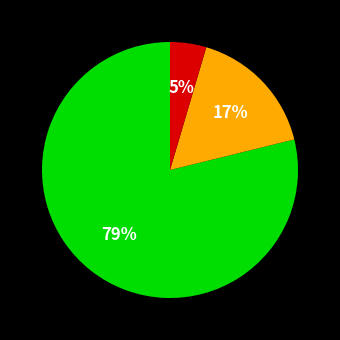

How many segments does this pie chart have?

3